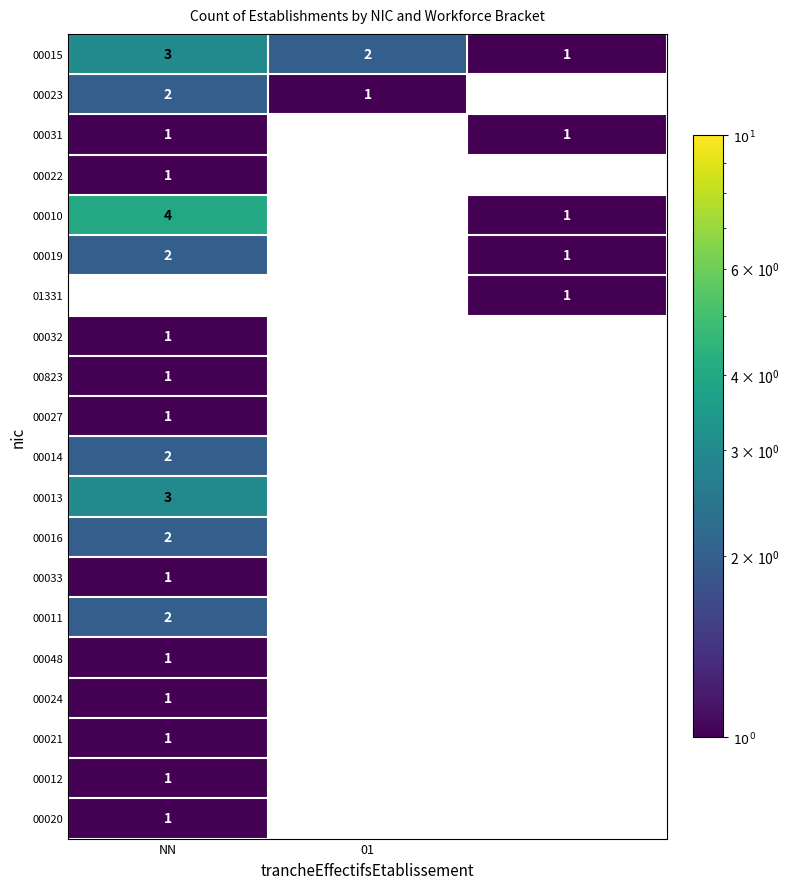

Is it true that 00020 equals 1 at NN?

True